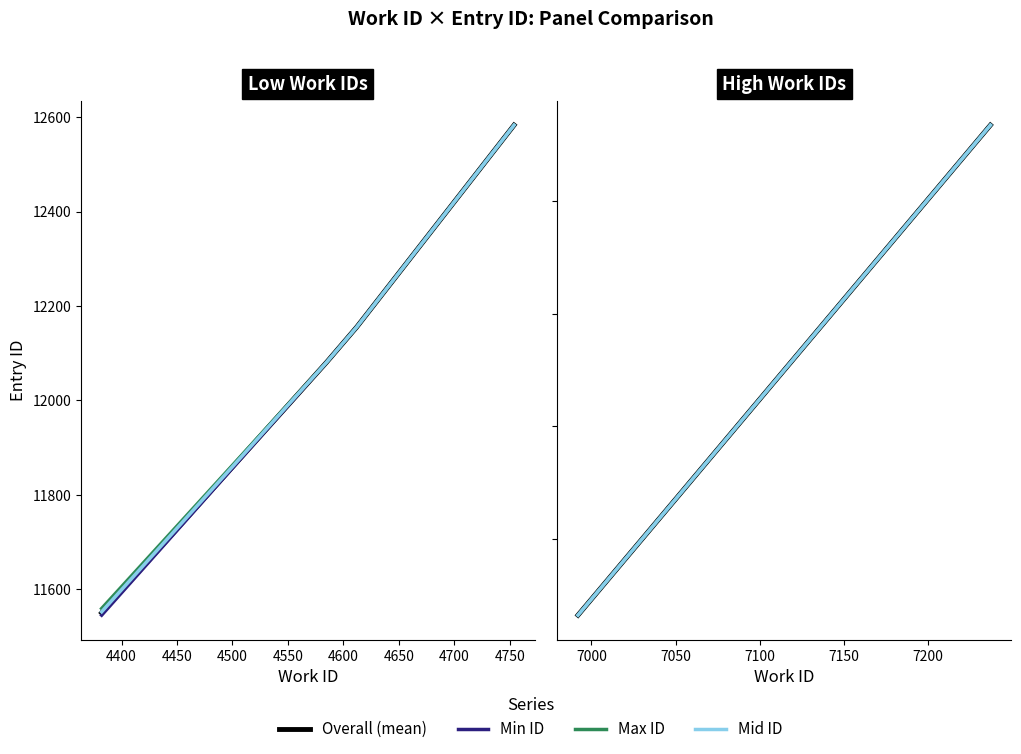

What is the highest value of the Min ID series?

12583